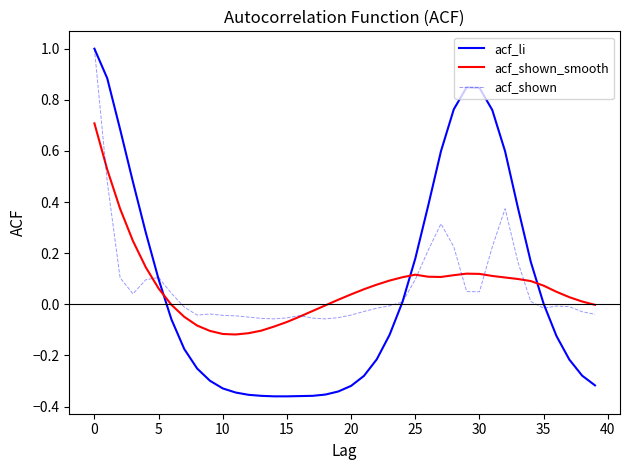

Rank the series by their average value, from lowest to highest.

acf_shown_smooth, acf_li, acf_shown